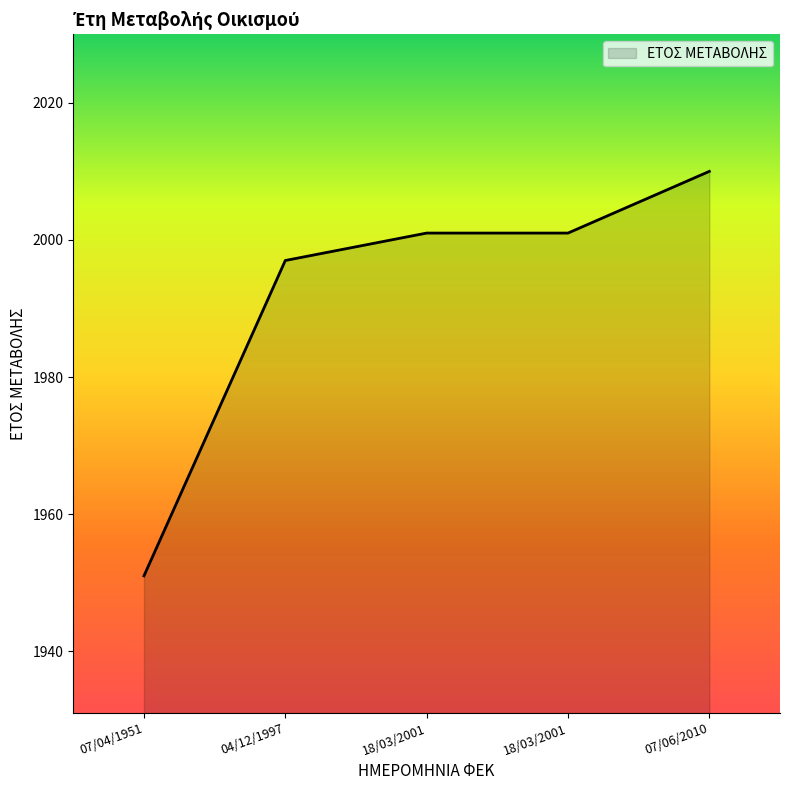

Does the chart have visible grid lines?

No